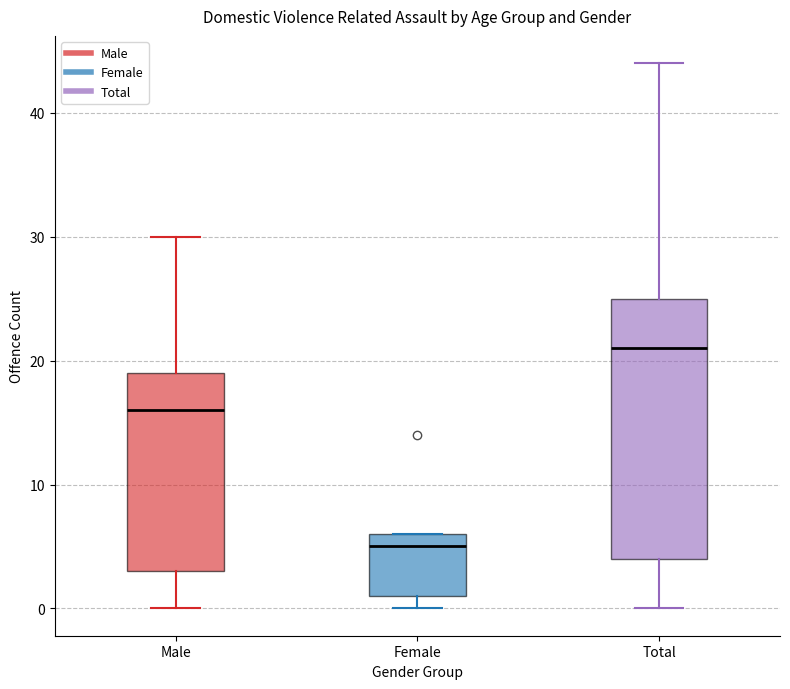

Comparing the boxes themselves (not the whiskers), which one is the tallest?

Total